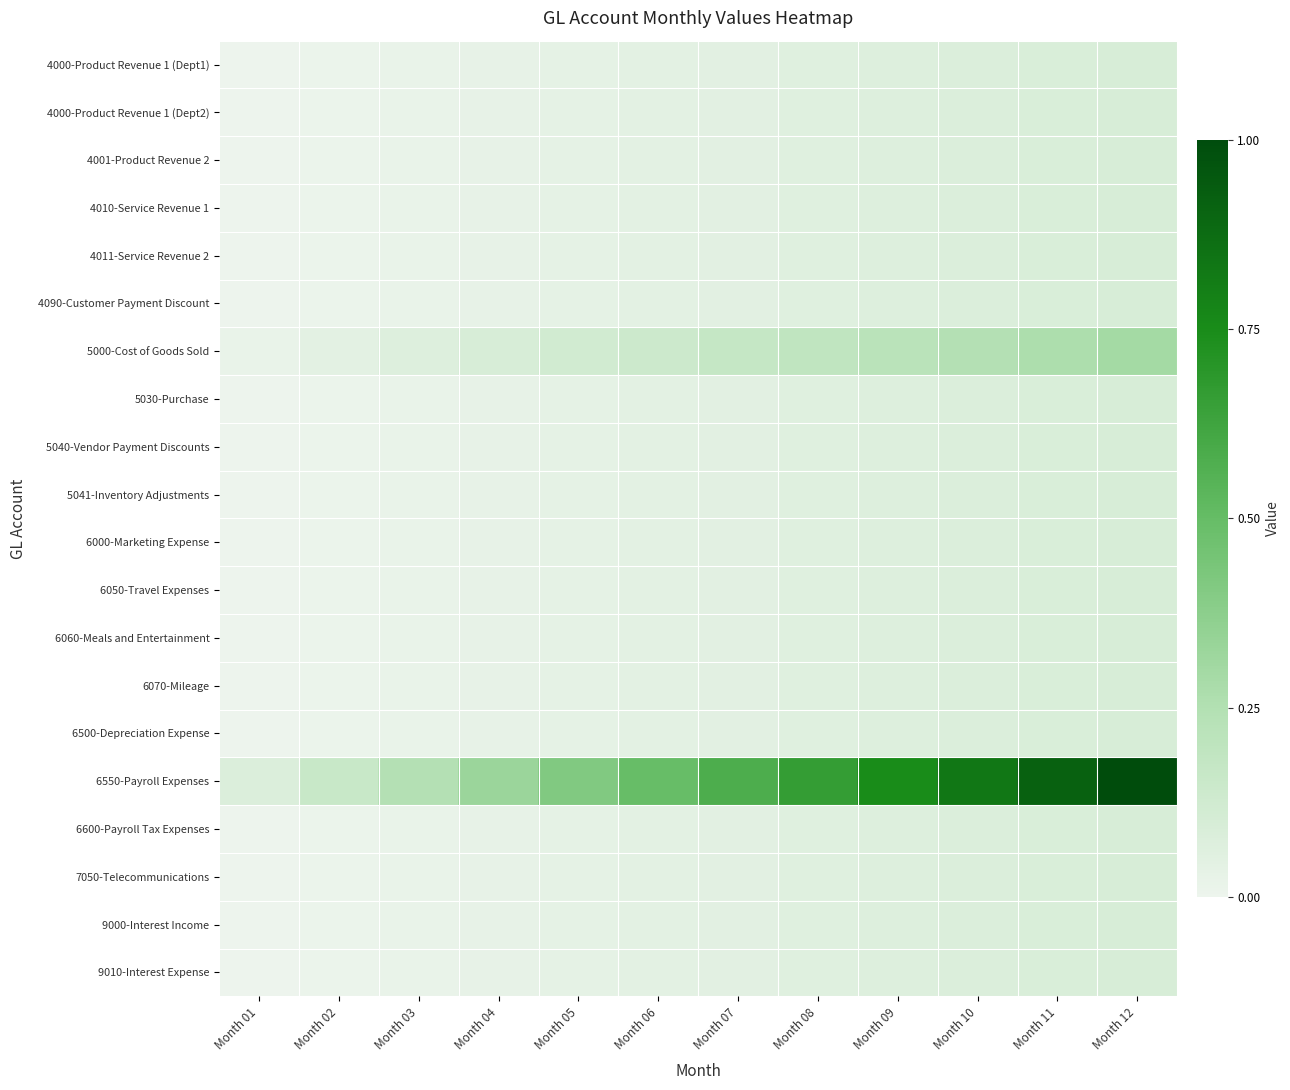

Which label corresponds to the largest value in the chart?

Month 12